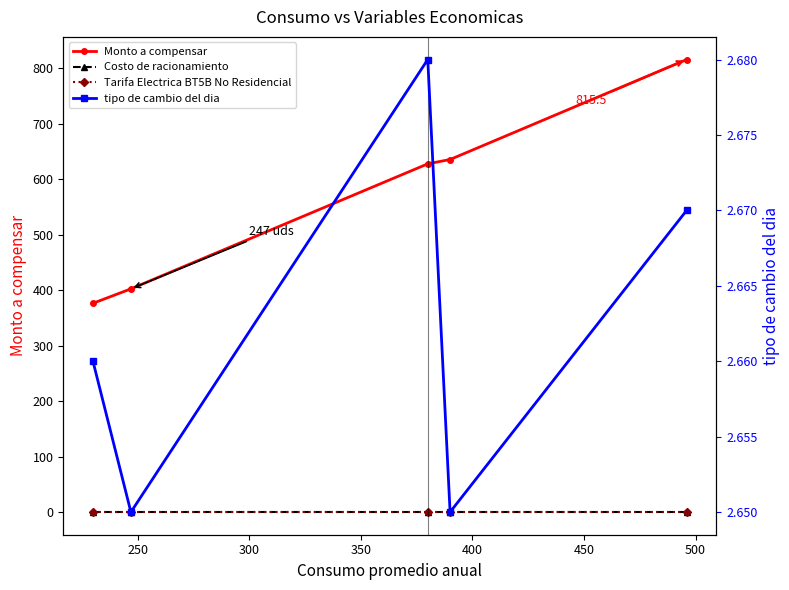

What is the difference between the highest and lowest values at 250?

402.1